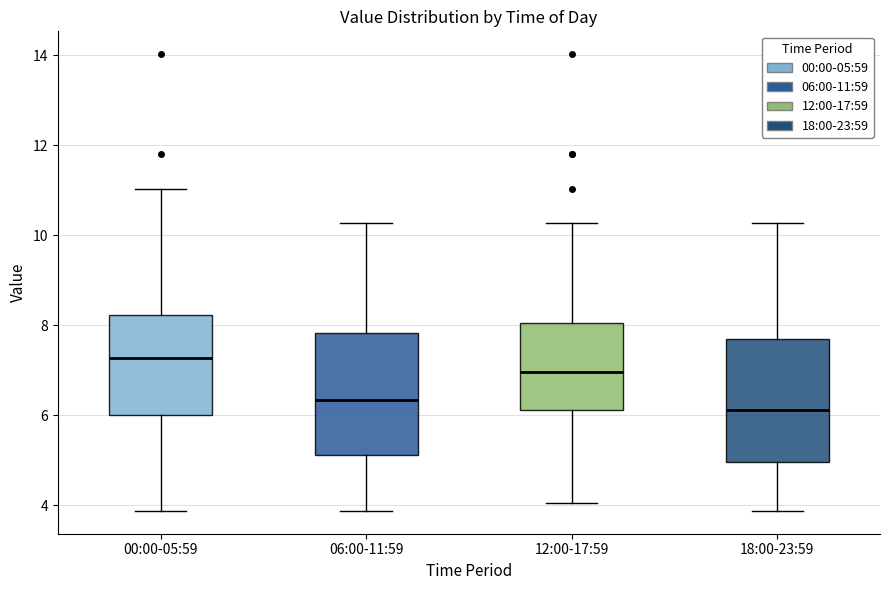

Where does the median line of the box for 18:00-23:59 sit on the y-axis? The values are not printed on the chart, so give them approximately, as read against the axis.

6.2